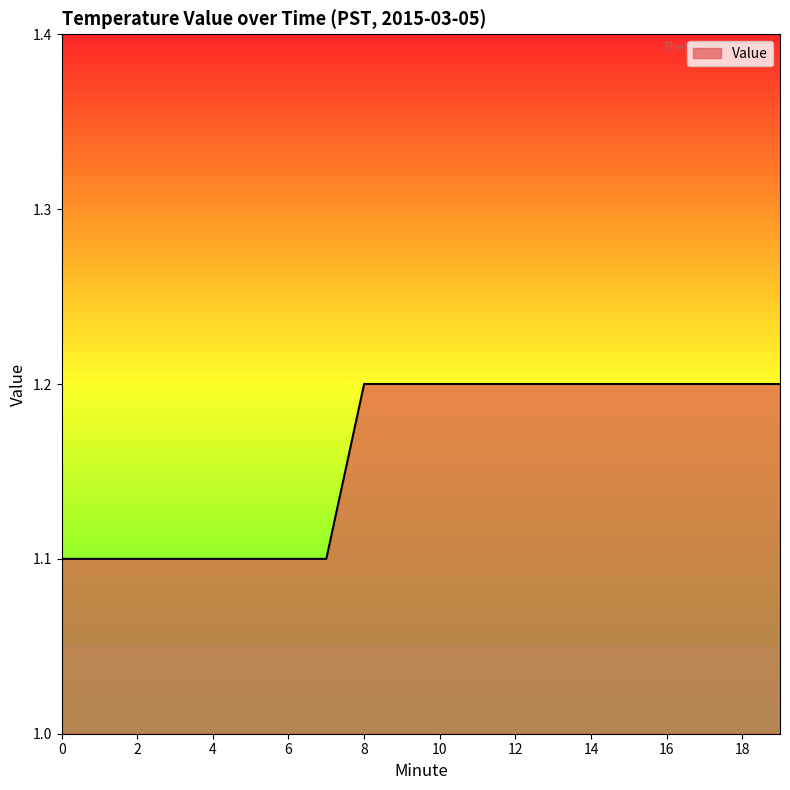

What is the greatest value displayed?

1.2